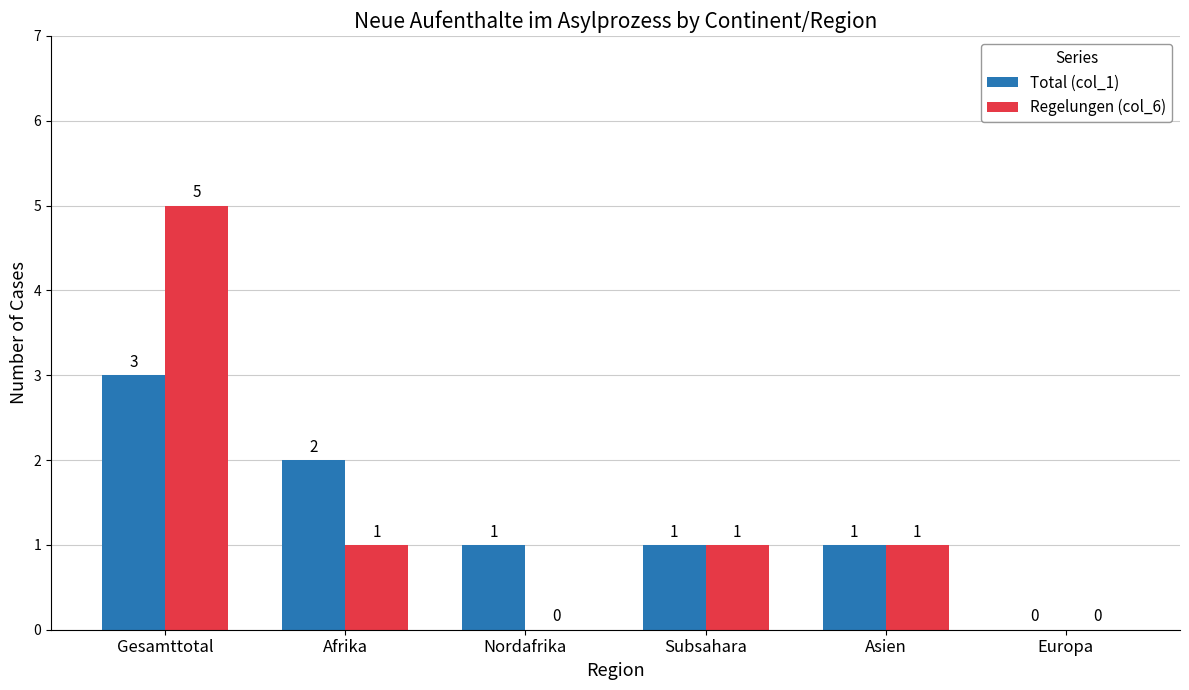

At which category is the sum across all series the highest?

Gesamttotal